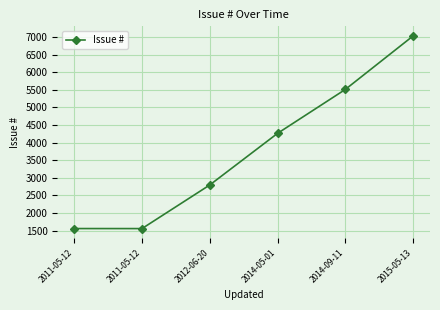

True or false: there are more than 2 points higher than both neighbors.

False